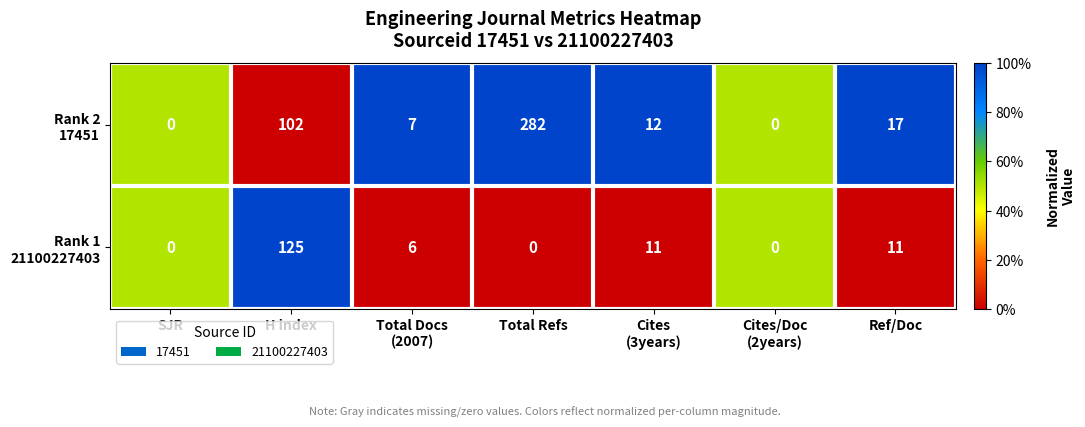

What is the greatest value displayed?

282